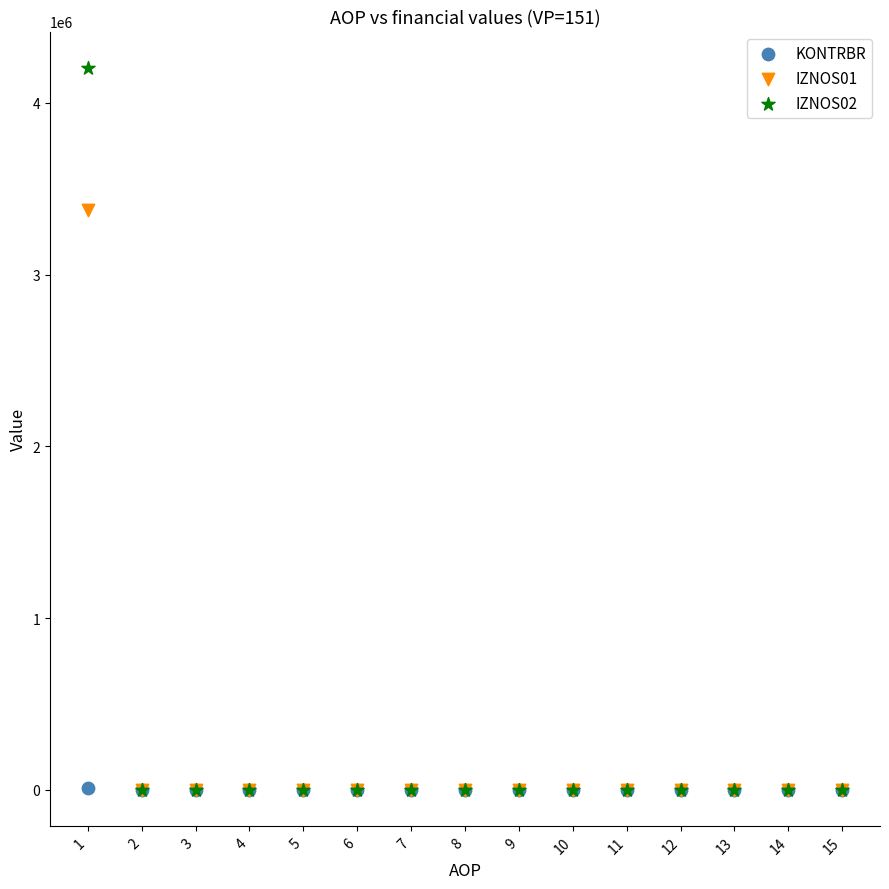

Across all series, what Y value is closest to 2102330?

3375169.6